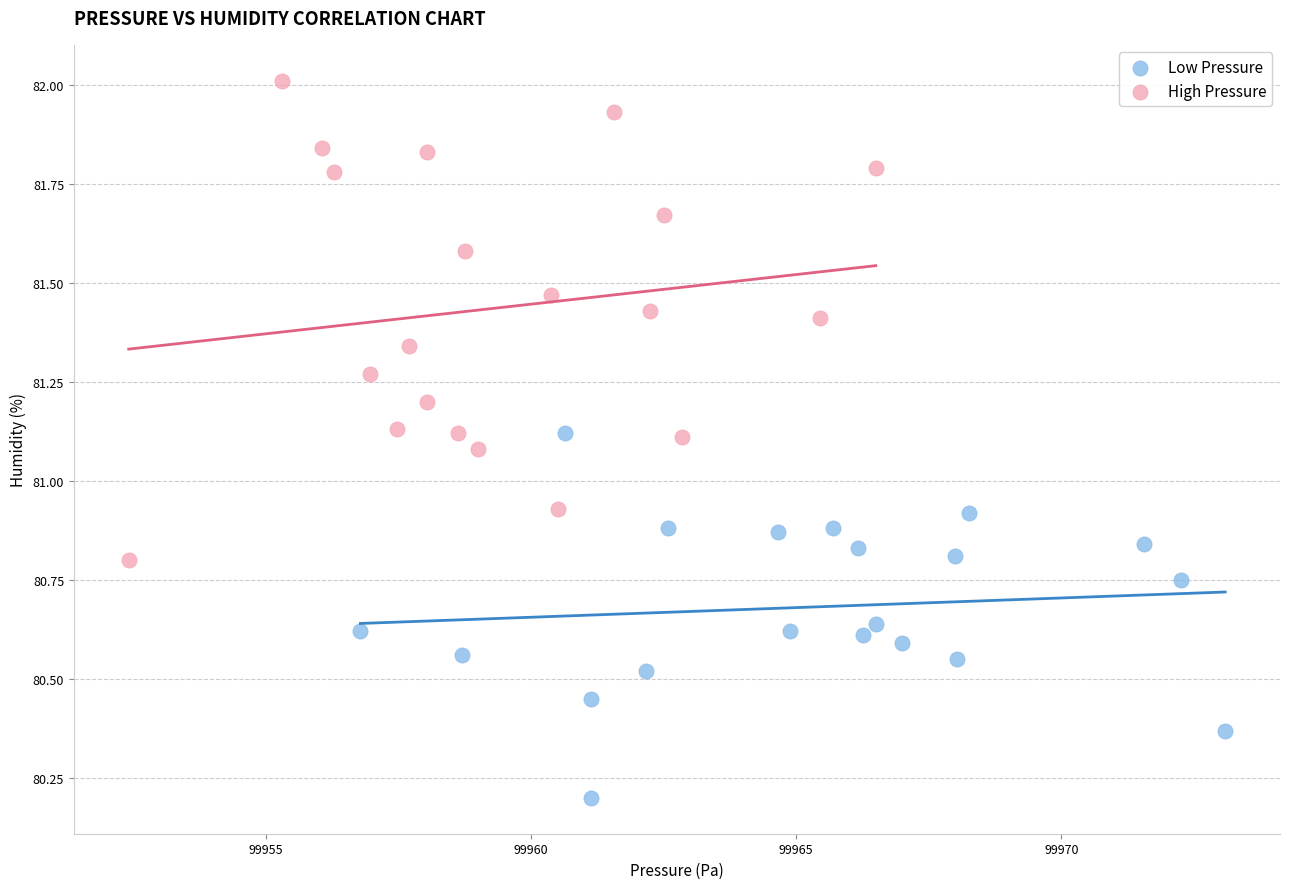

Which series contains the highest Y value?

High Pressure